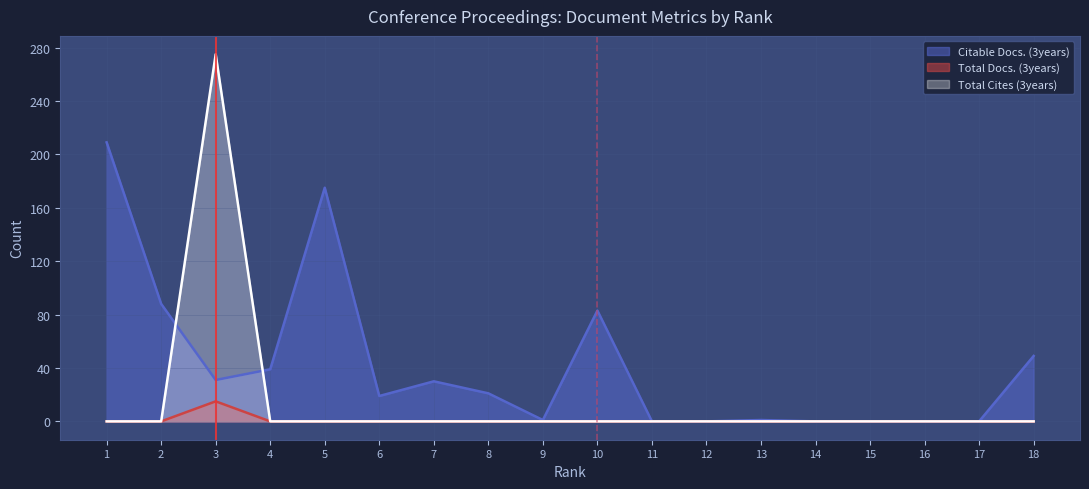

Which series has the largest total across all categories?

Citable Docs. (3years)